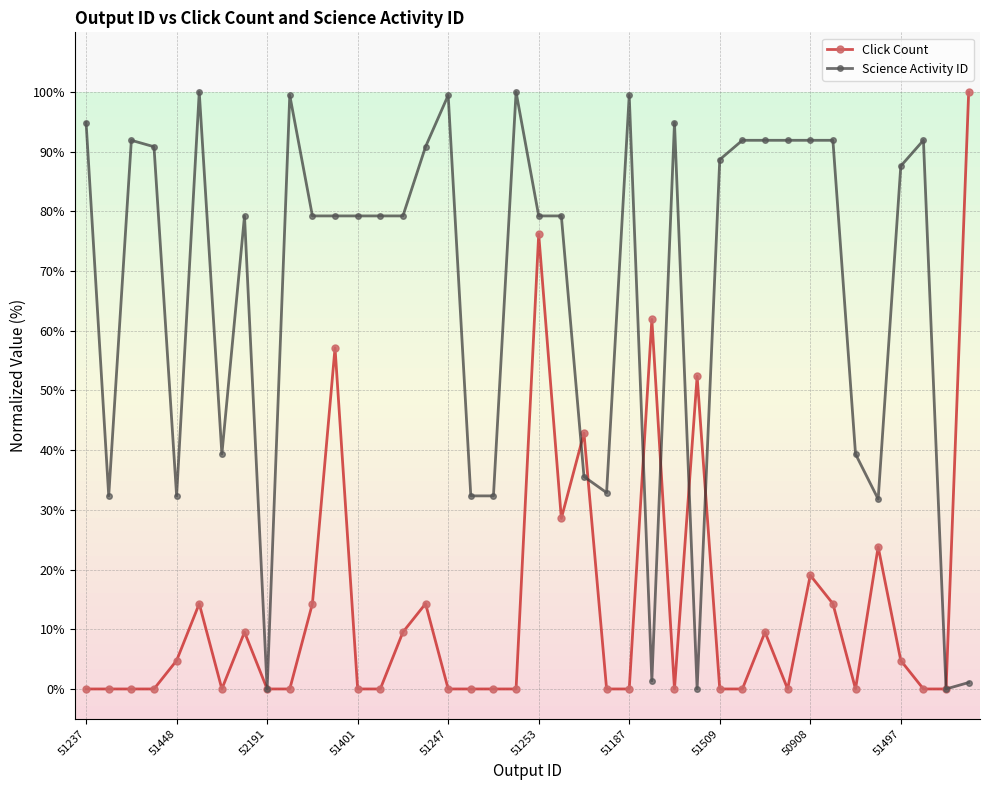

What is the maximum value for Science Activity ID?

100.0